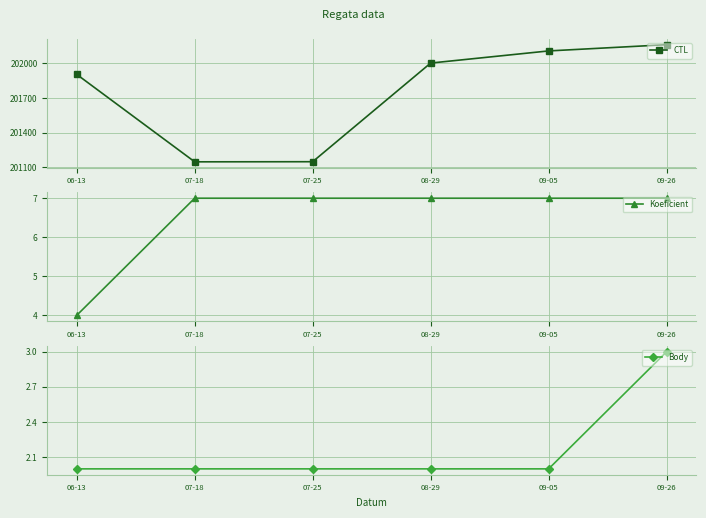

What are all the series names shown in the legend?

CTL, Koeficient, Body